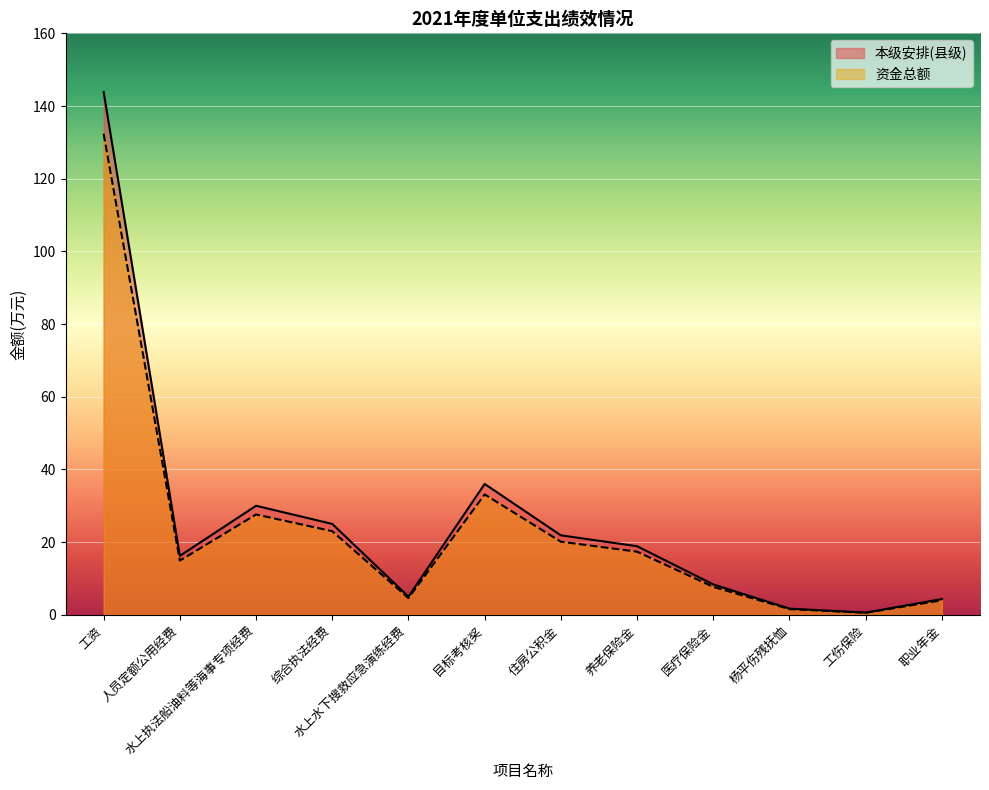

At which label does 资金总额 first exceed 17?

工资